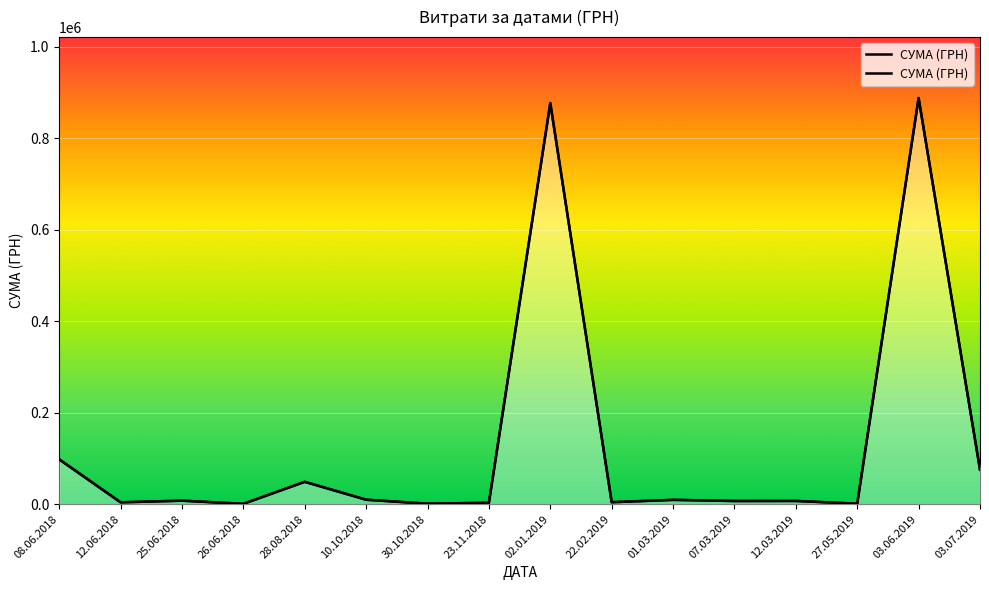

How many data points does each series have?

16